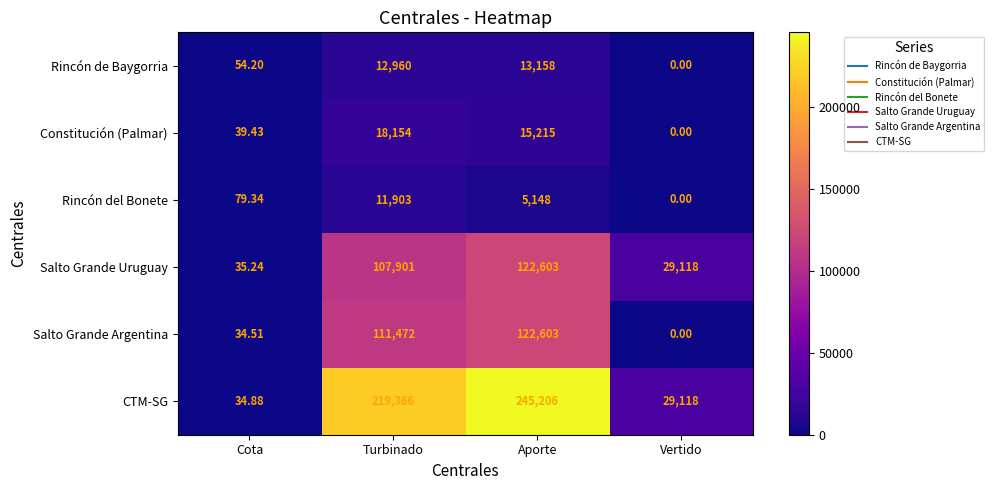

At which label does Rincón del Bonete first exceed 5148?

Turbinado